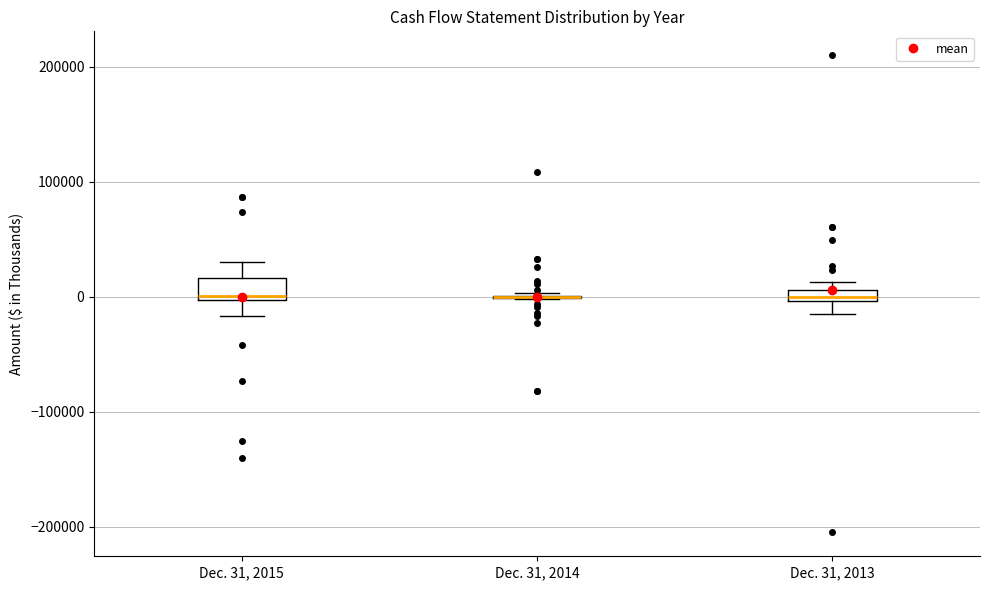

Where is the lower edge of the box for Dec. 31, 2013 on the y-axis? The values are not printed on the chart, so give them approximately, as read against the axis.

0